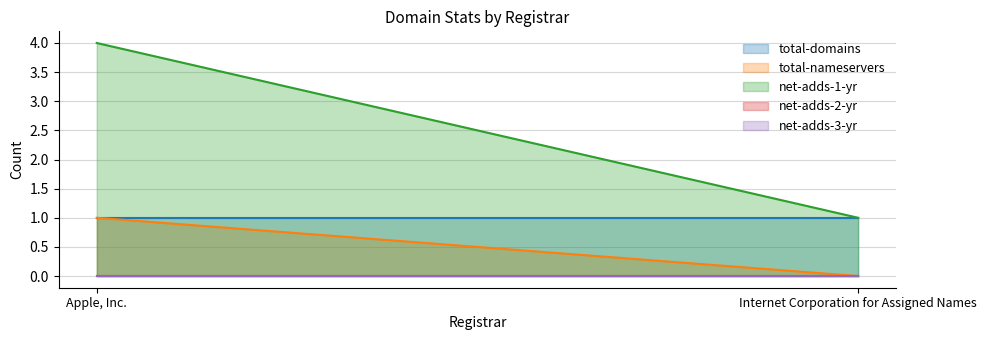

List the labels in order of total-nameservers value, smallest first.

Internet Corporation for Assigned Names, Apple, Inc.